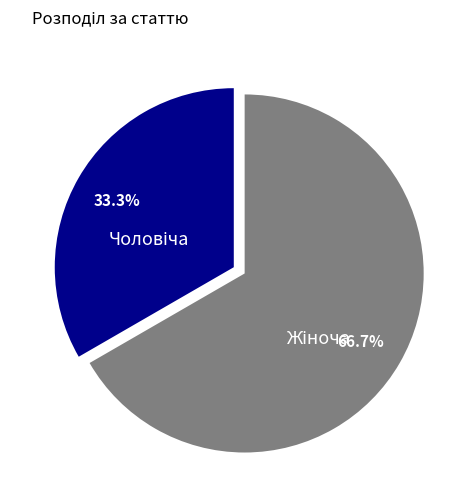

Approximately how many times larger is the value at Жіноча compared to Чоловіча?

2.0